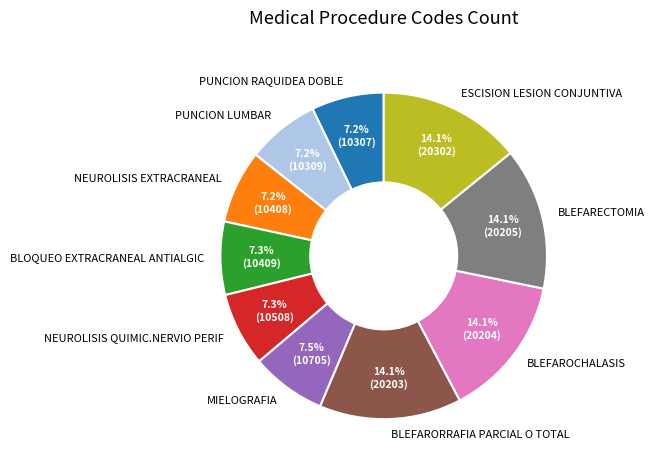

To the nearest percent, what percentage of the pie is ESCISION LESION CONJUNTIVA?

14%